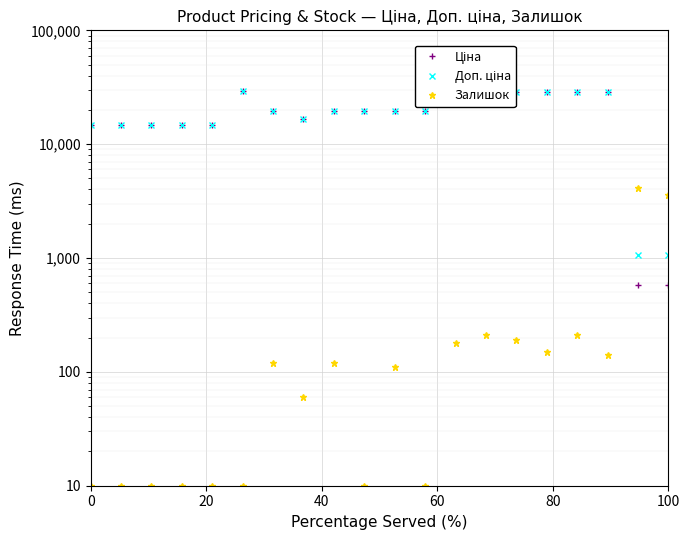

Rank the series by their maximum value, from highest to lowest.

Ціна, Доп. ціна, Залишок